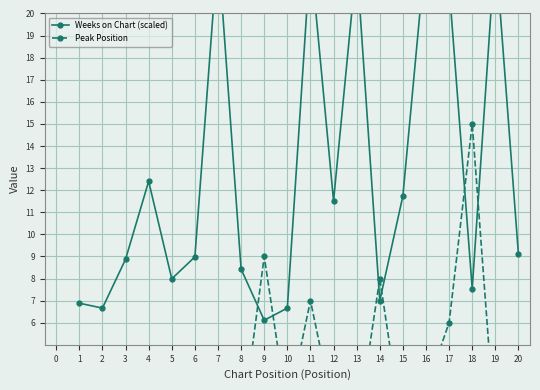

What is the minimum value shown in the chart?

1.0